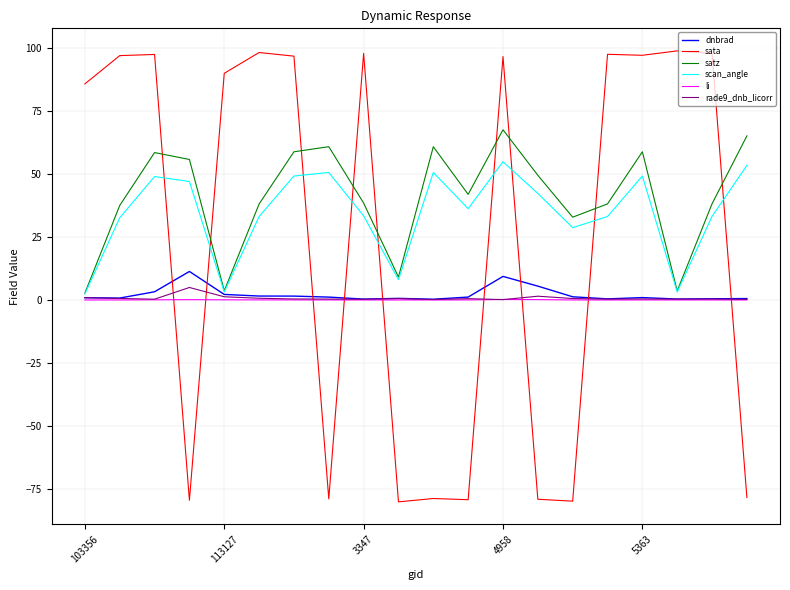

Which series has the largest total across all categories?

satz